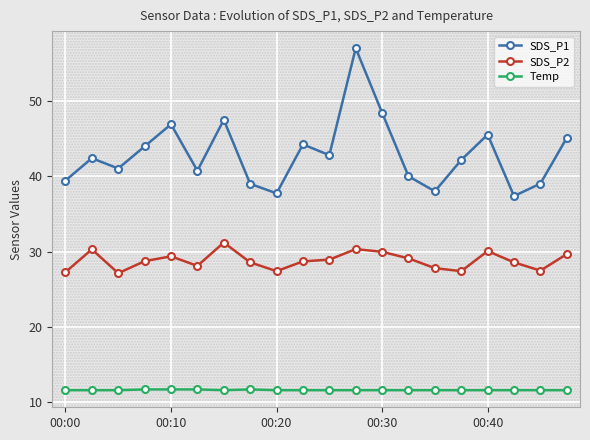

List the series in order of their peak value, highest first.

SDS_P1, SDS_P2, Temp